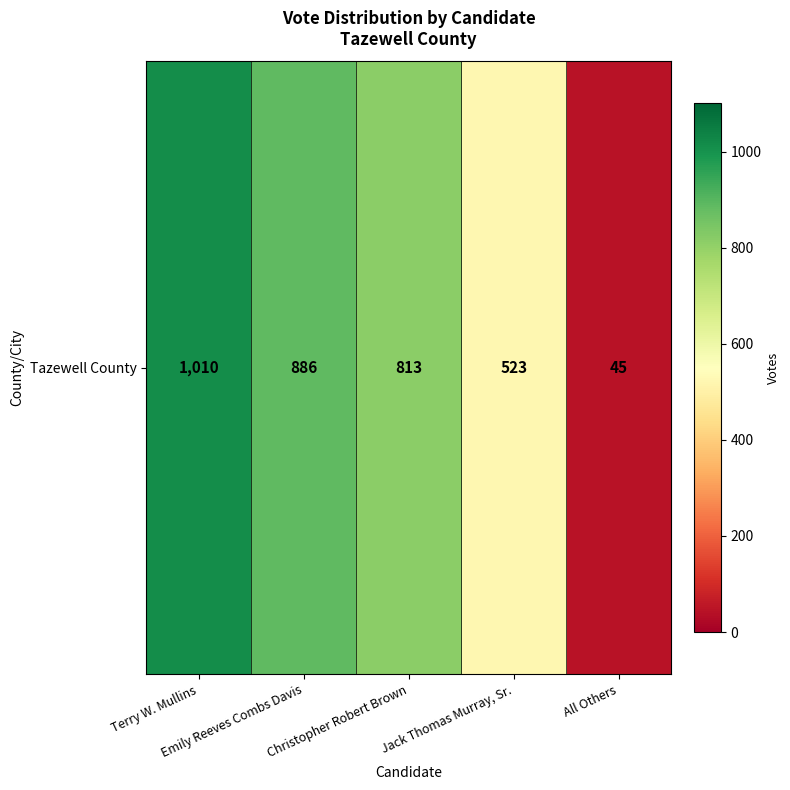

Rank the categories by value from highest to lowest.

Terry W. Mullins, Emily Reeves Combs Davis, Christopher Robert Brown, Jack Thomas Murray, Sr., All Others